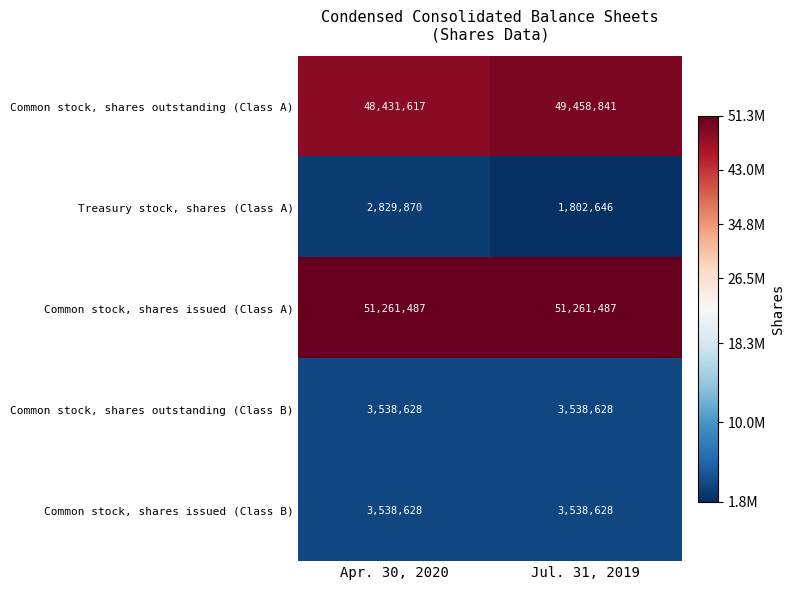

Is the value of Common stock, shares issued (Class A) at Apr. 30, 2020 greater than the value of Common stock, shares outstanding (Class B) at Jul. 31, 2019?

Yes